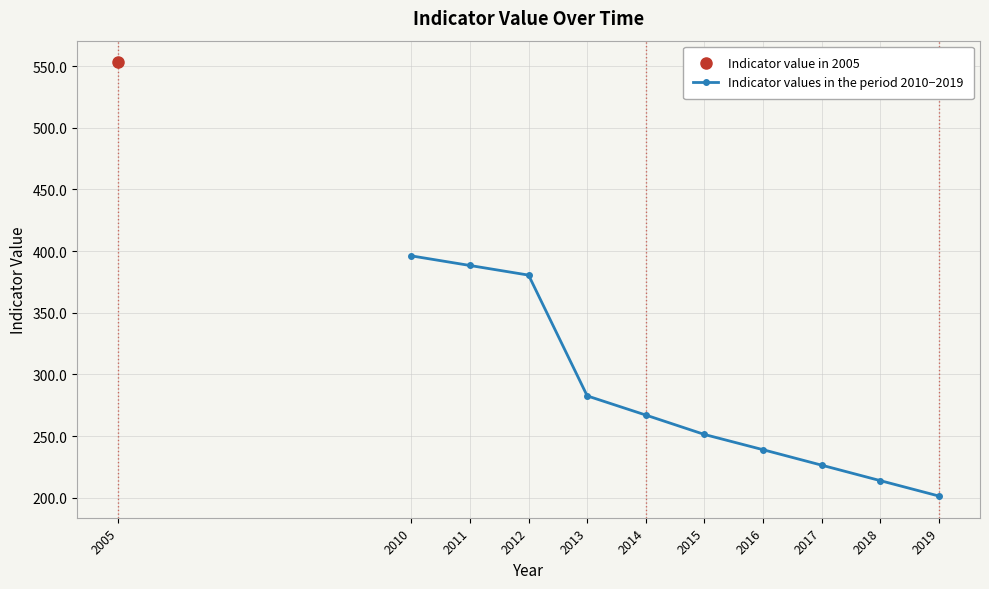

What is the value of the Indicator values in the period 2010−2019 point at the 8th from the left?

226.4